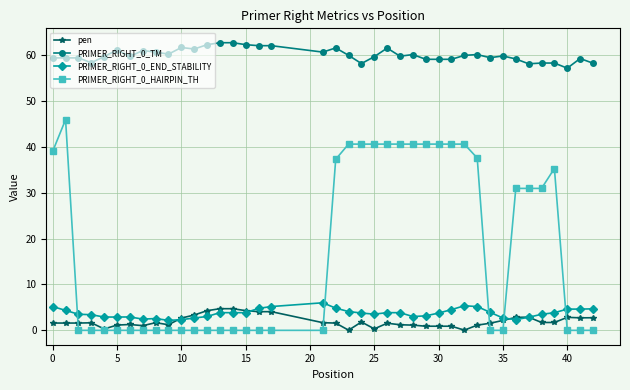

What is the value of the PRIMER_RIGHT_0_HAIRPIN_TH point at the 29th from the left?

40.6